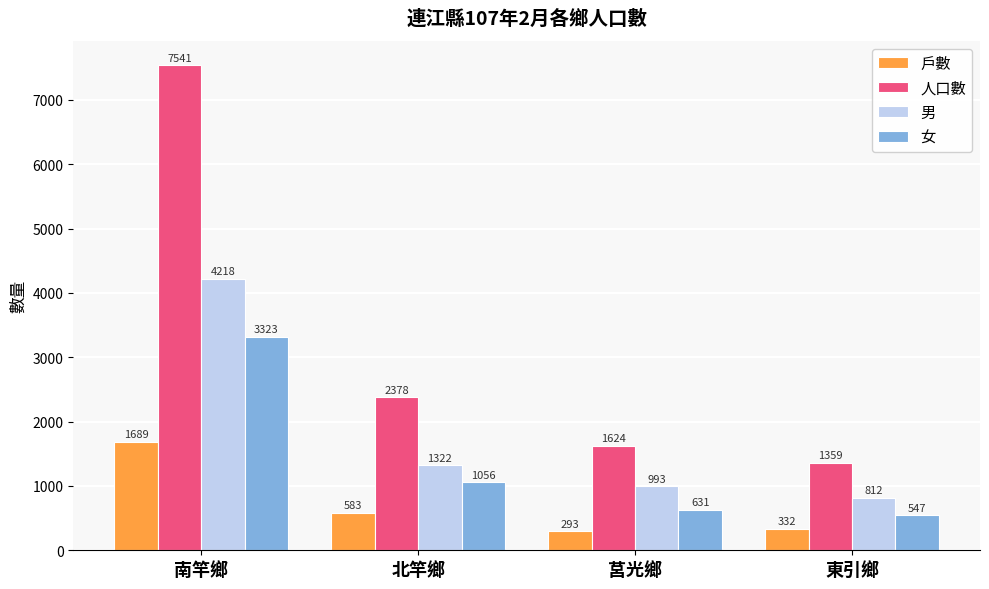

List the series in order of their peak value, lowest first.

戶數, 女, 男, 人口數